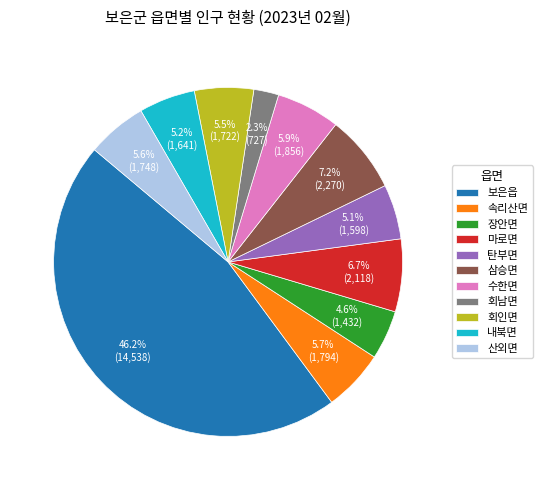

Between 내북면 and 마로면, which is larger?

마로면